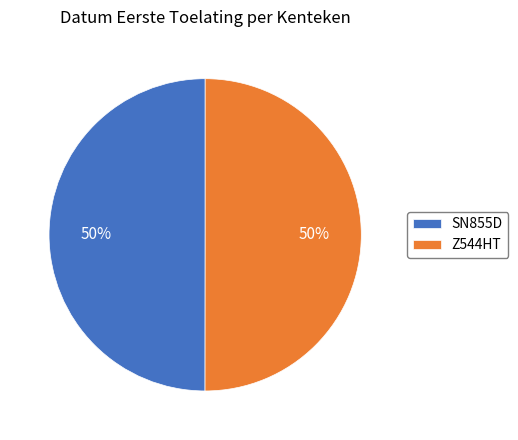

What percentage is the Z544HT slice, to the nearest percent?

50%